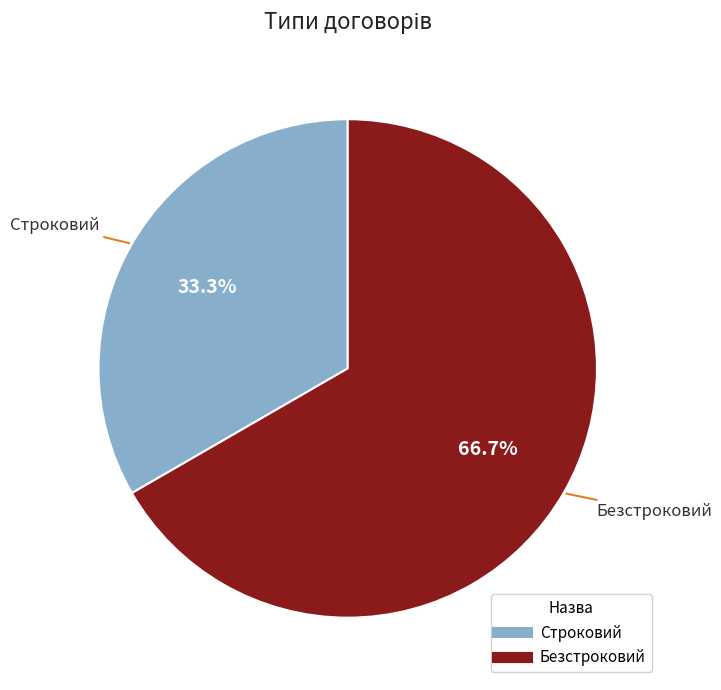

Which category has the biggest portion of the pie?

Безстроковий